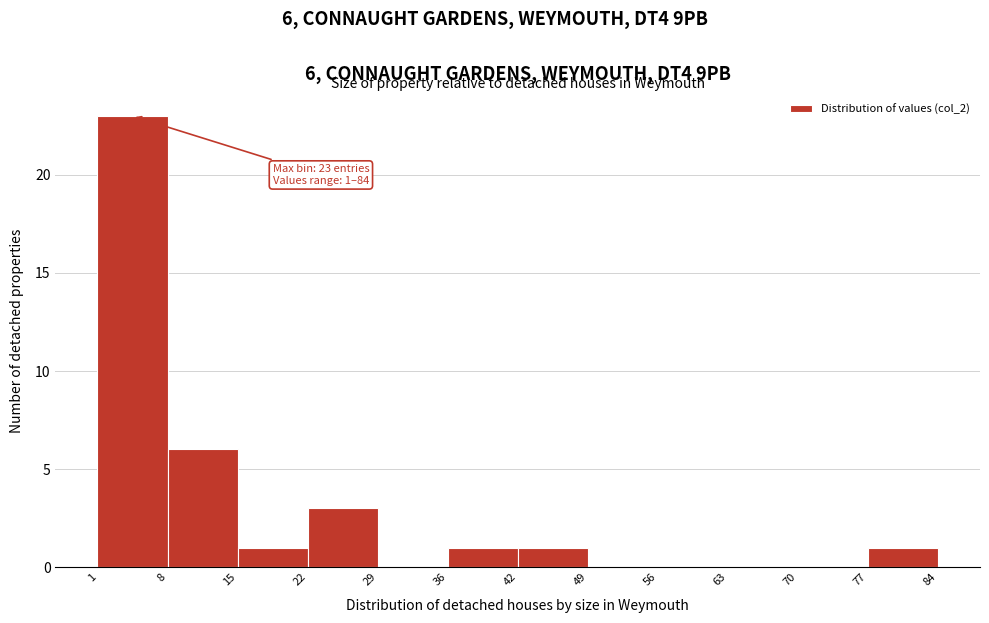

Which range on the x-axis has the tallest bar?

1 to 8